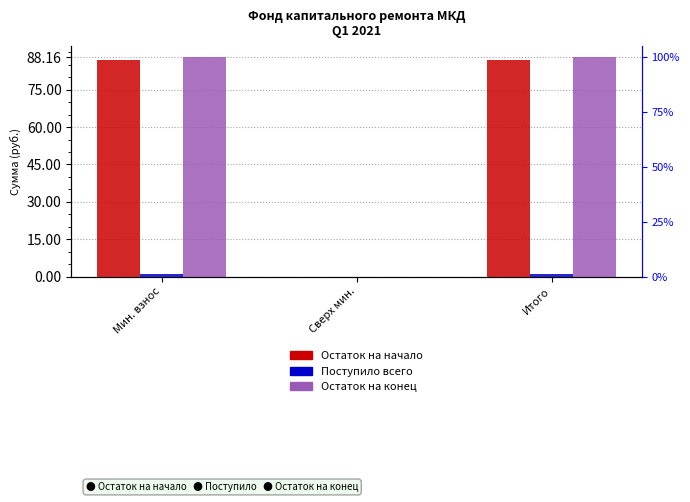

Which category has the highest value across all series?

Мин. взнос